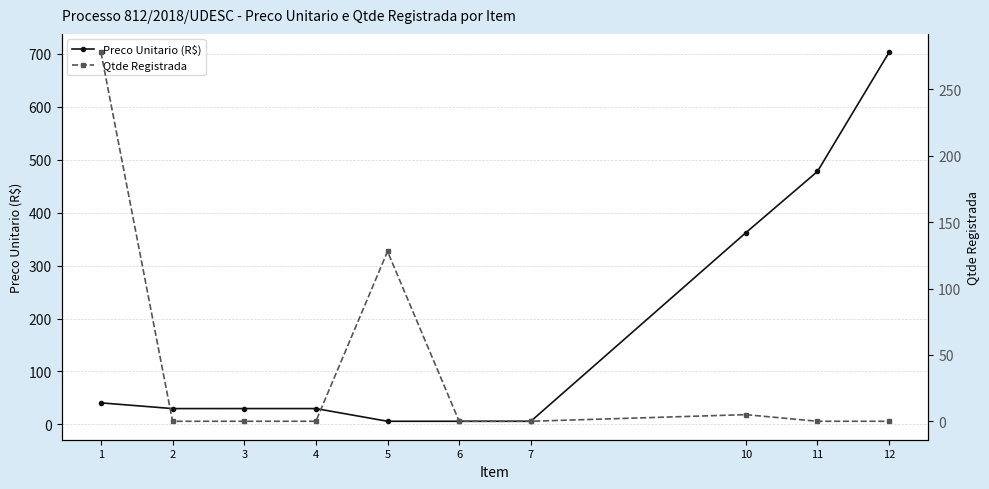

What is the difference between the second highest and minimum values in the Preco Unitario (R$) series?

471.7